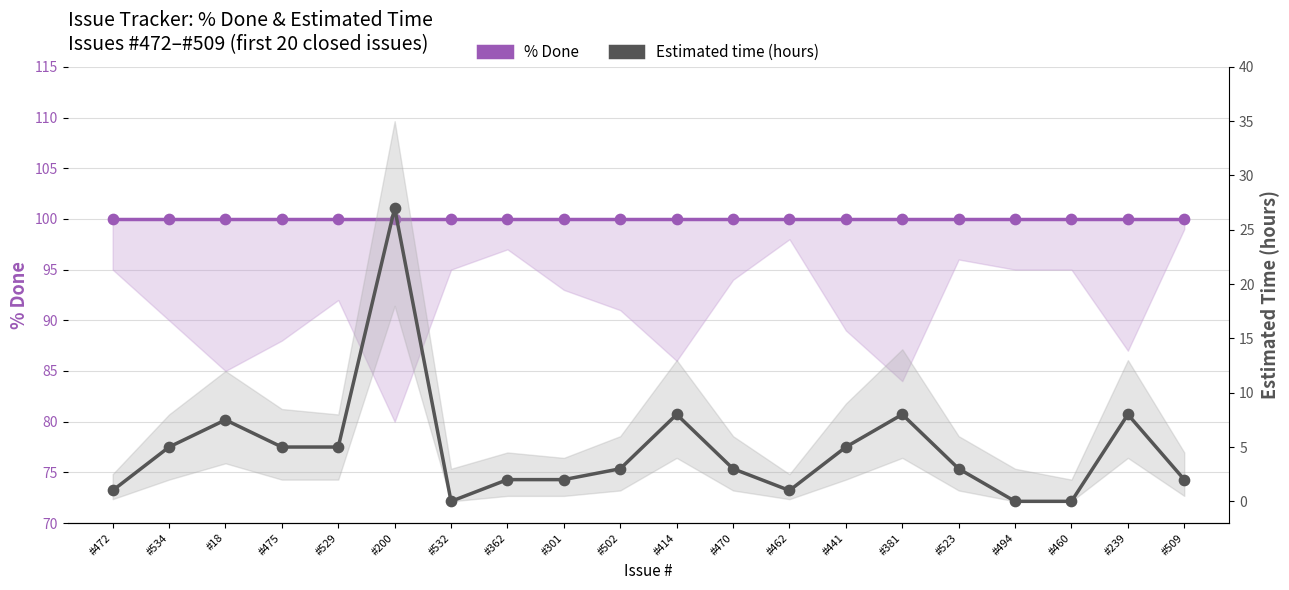

Which series contains the lowest Y value?

Estimated time (hours)